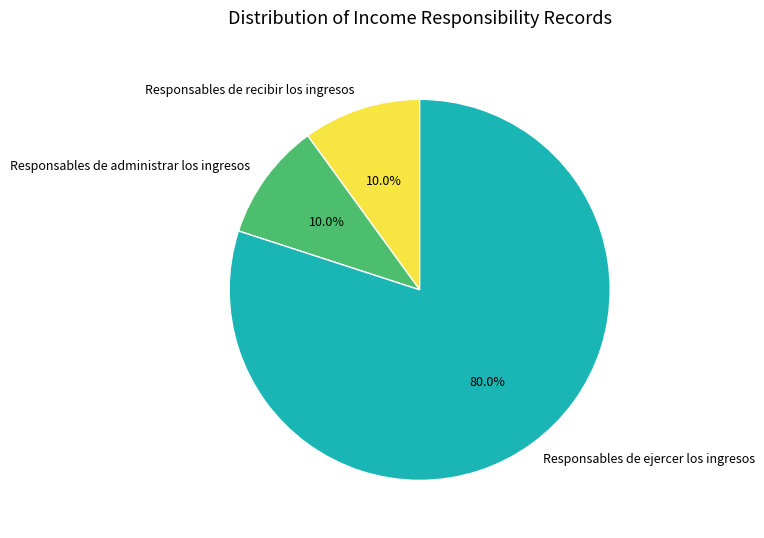

Which slice is the largest?

Responsables de ejercer los ingresos